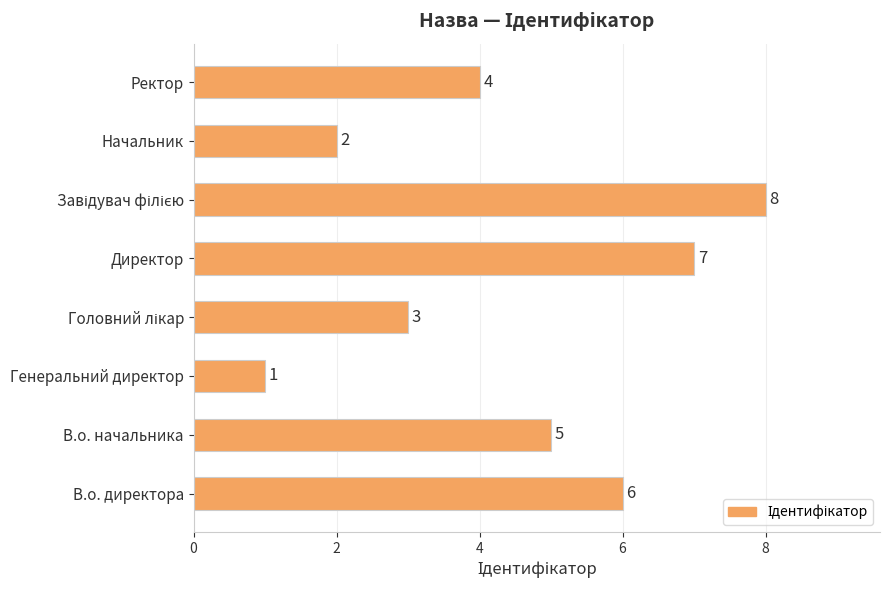

What is the greatest value displayed?

8